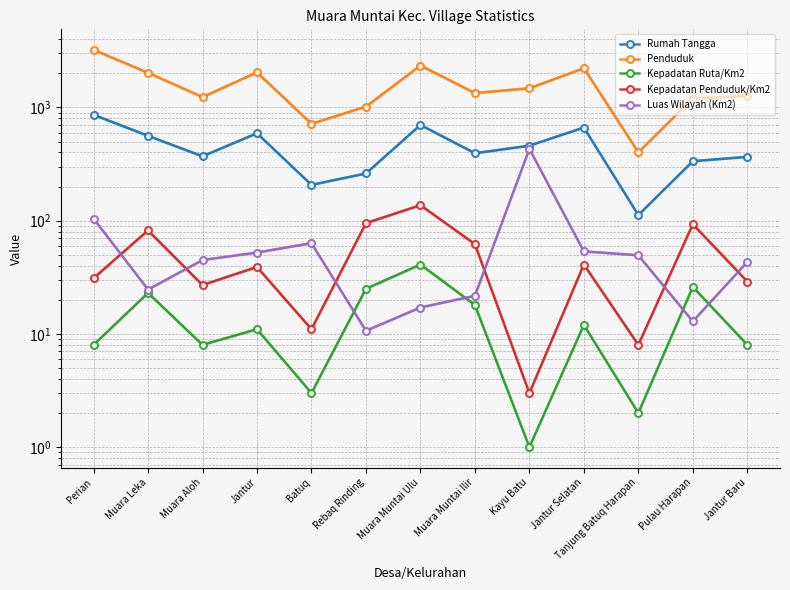

True or false: Penduduk and Kepadatan Penduduk/Km2 intersect in this chart.

False